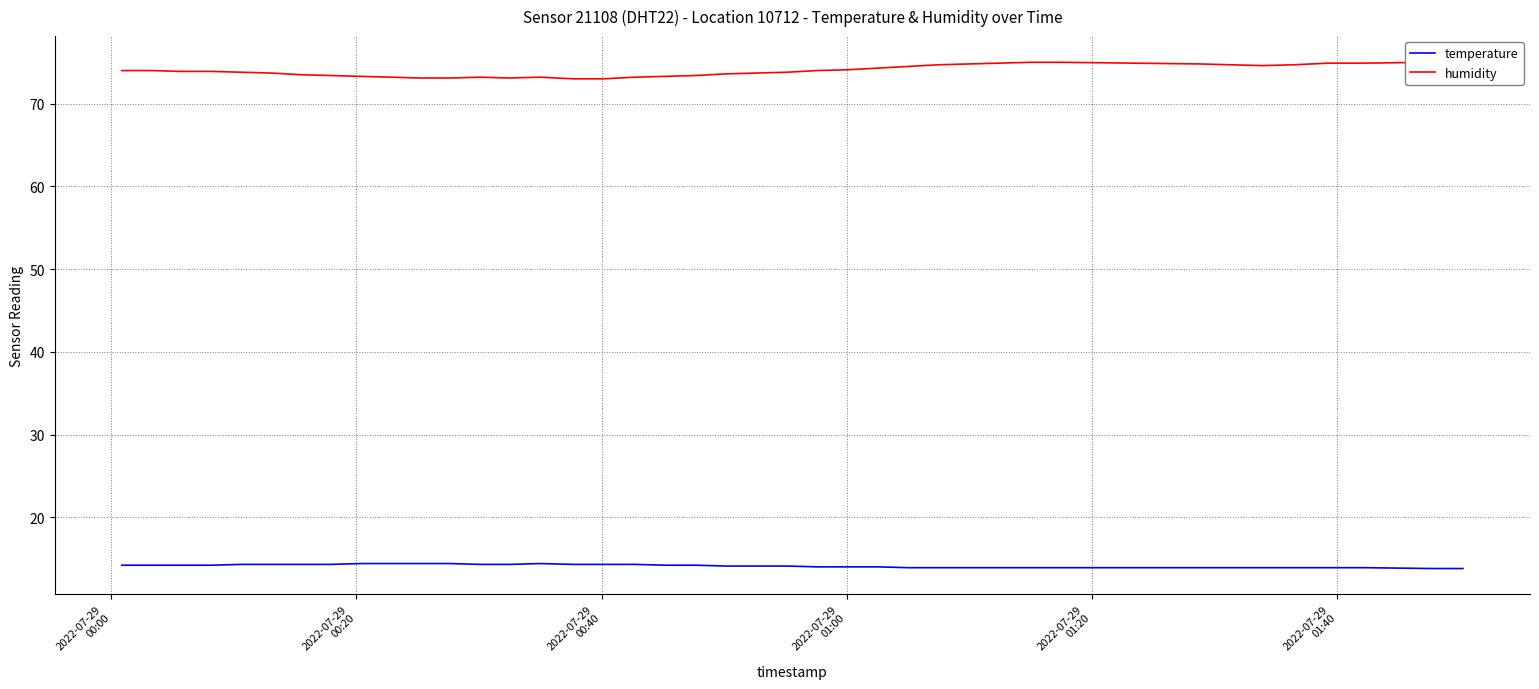

Reading left to right, extract all data points from this chart.

temperature: 14.2	14.2	14.2	14.2	14.3	14.3	14.3	14.3	14.4	14.4	14.4	14.4	14.3	14.3	14.4	14.3	14.3	14.3	14.2	14.2	14.1	14.1	14.1	14.0	14.0	14.0	13.9	13.9	13.9	13.9	13.9	13.9	13.9	13.9	13.9	13.9	13.9	13.9	13.8	13.8
humidity: 74.0	74.0	73.9	73.9	73.8	73.7	73.5	73.4	73.3	73.2	73.1	73.1	73.2	73.1	73.2	73.0	73.0	73.2	73.3	73.4	73.6	73.7	73.8	74.0	74.1	74.3	74.5	74.7	74.8	74.9	75.0	75.0	74.8	74.7	74.6	74.7	74.9	74.9	75.0	75.1